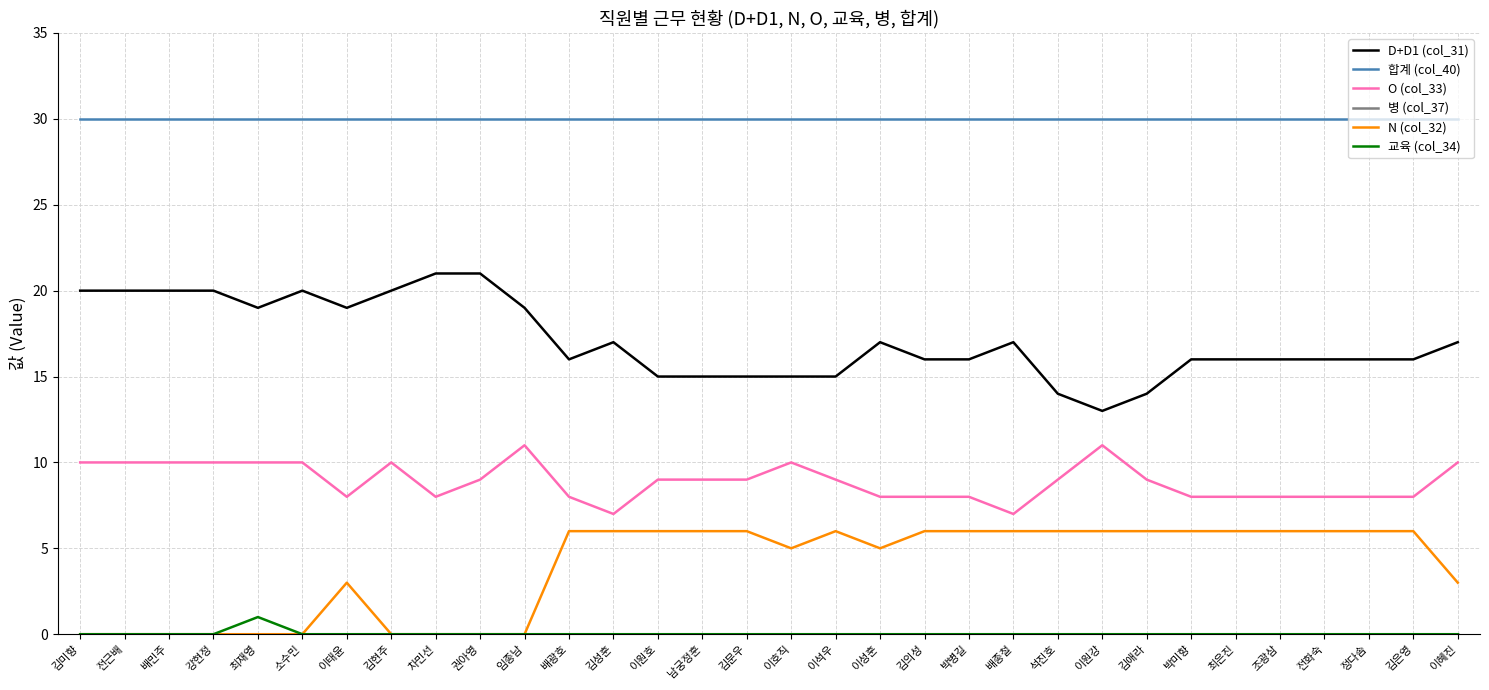

Which series has the largest total across all categories?

합계 (col_40)